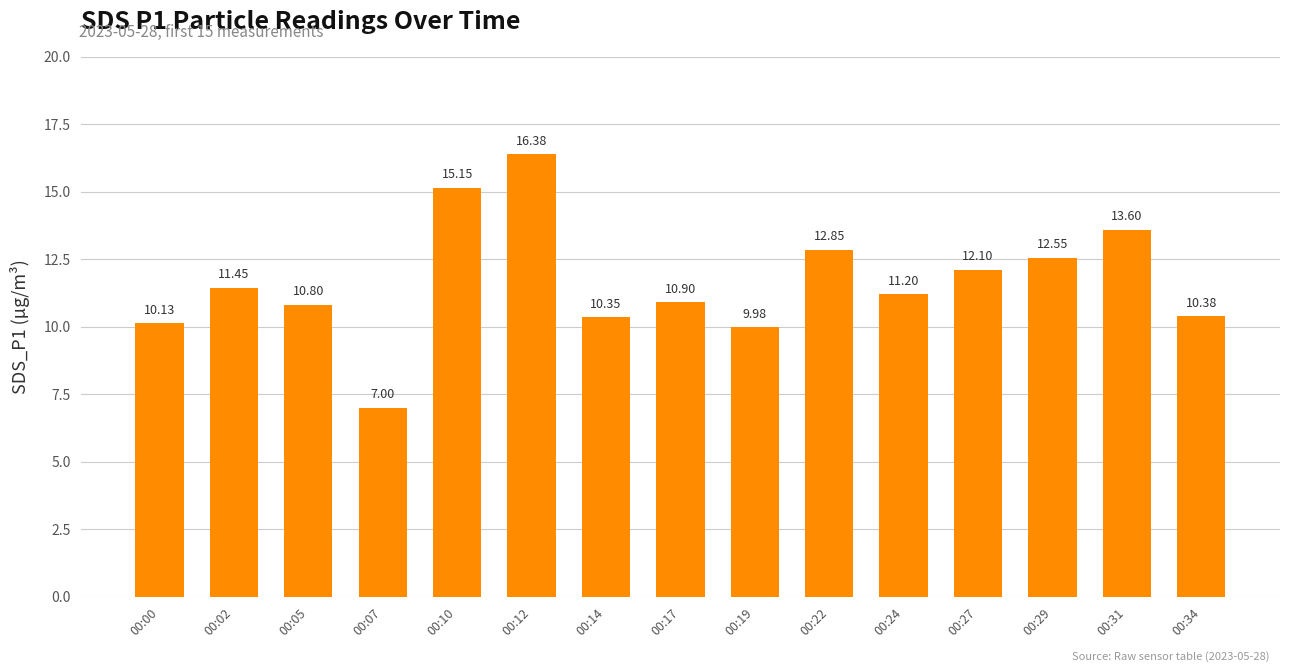

Where does the data first go above 11?

00:02